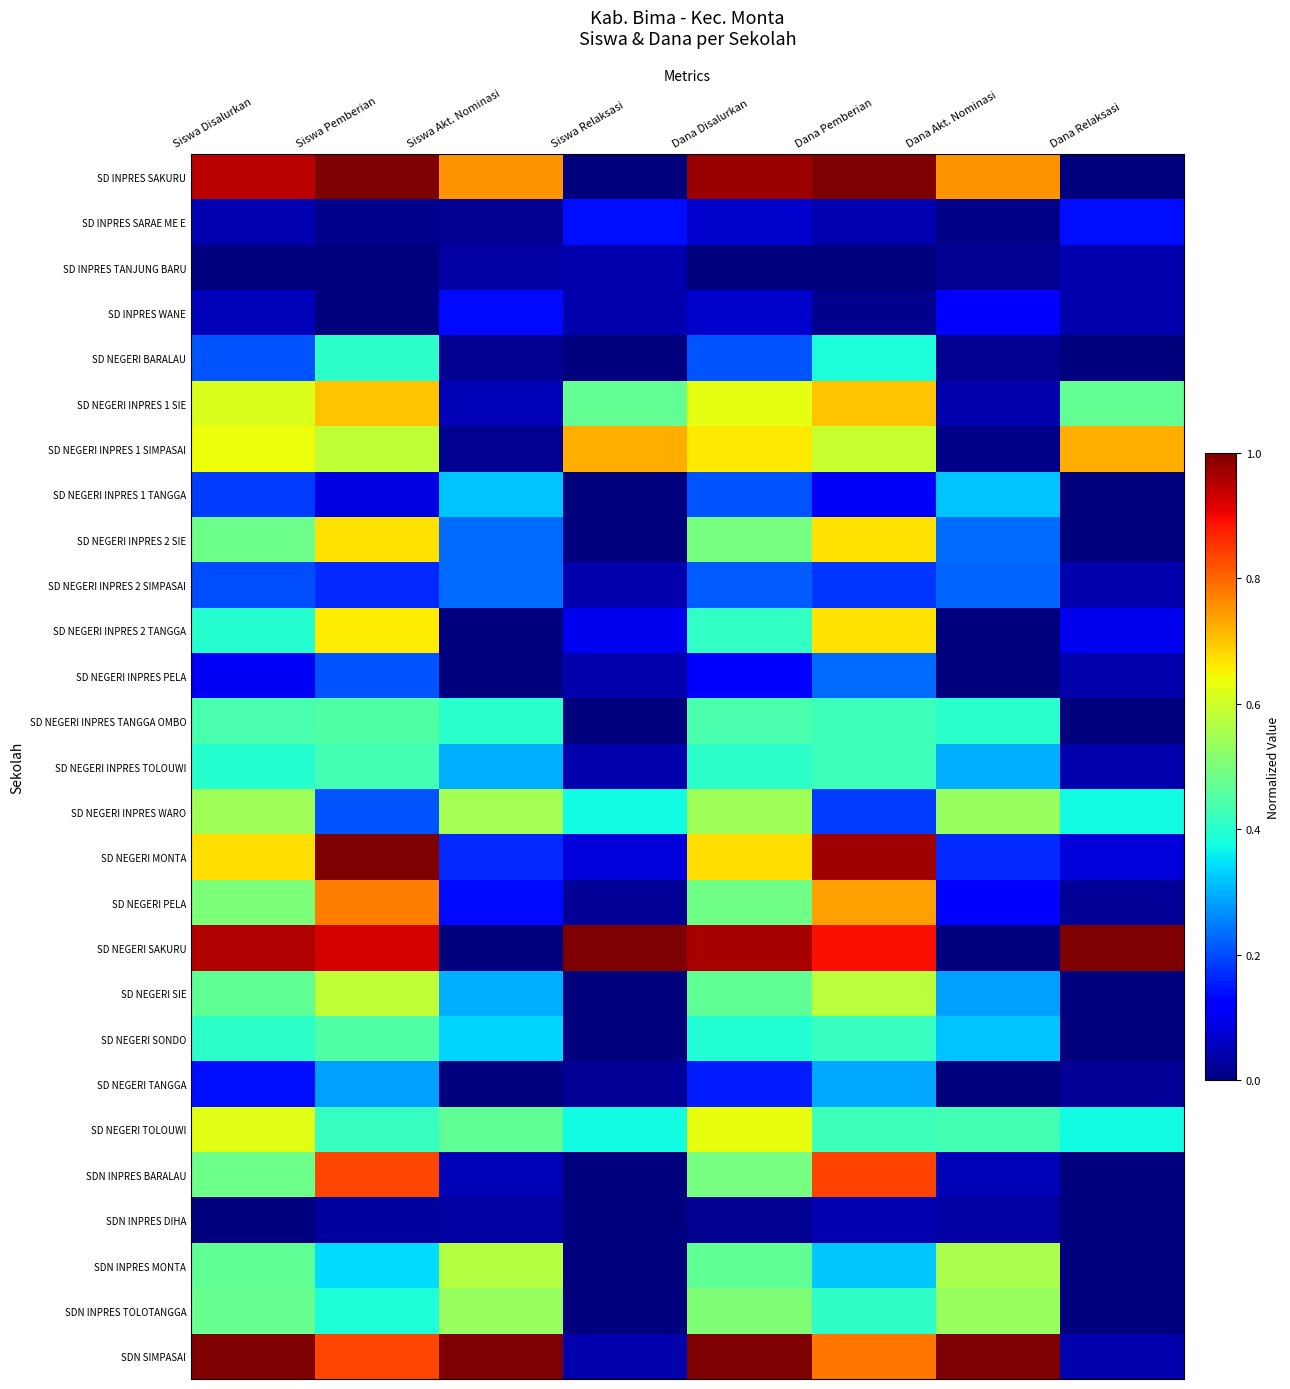

Reading right to left, what are all the values shown in this chart?

SD INPRES SAKURU: Dana Relaksasi=0.0	Dana Akt. Nominasi=0.8	Dana Pemberian=1.0	Dana Disalurkan=1.0	Siswa Relaksasi=0.0	Siswa Akt. Nominasi=0.8	Siswa Pemberian=1.0	Siswa Disalurkan=0.9
SD INPRES SARAE ME E: Dana Relaksasi=0.1	Dana Akt. Nominasi=0.0	Dana Pemberian=0.0	Dana Disalurkan=0.1	Siswa Relaksasi=0.1	Siswa Akt. Nominasi=0.0	Siswa Pemberian=0.0	Siswa Disalurkan=0.0
SD INPRES TANJUNG BARU: Dana Relaksasi=0.0	Dana Akt. Nominasi=0.0	Dana Pemberian=0.0	Dana Disalurkan=0.0	Siswa Relaksasi=0.0	Siswa Akt. Nominasi=0.0	Siswa Pemberian=0.0	Siswa Disalurkan=0.0
SD INPRES WANE: Dana Relaksasi=0.0	Dana Akt. Nominasi=0.1	Dana Pemberian=0.0	Dana Disalurkan=0.1	Siswa Relaksasi=0.0	Siswa Akt. Nominasi=0.1	Siswa Pemberian=0.0	Siswa Disalurkan=0.1
SD NEGERI BARALAU: Dana Relaksasi=0.0	Dana Akt. Nominasi=0.0	Dana Pemberian=0.4	Dana Disalurkan=0.2	Siswa Relaksasi=0.0	Siswa Akt. Nominasi=0.0	Siswa Pemberian=0.4	Siswa Disalurkan=0.2
SD NEGERI INPRES 1 SIE: Dana Relaksasi=0.5	Dana Akt. Nominasi=0.0	Dana Pemberian=0.7	Dana Disalurkan=0.6	Siswa Relaksasi=0.5	Siswa Akt. Nominasi=0.1	Siswa Pemberian=0.7	Siswa Disalurkan=0.6
SD NEGERI INPRES 1 SIMPASAI: Dana Relaksasi=0.7	Dana Akt. Nominasi=0.0	Dana Pemberian=0.6	Dana Disalurkan=0.7	Siswa Relaksasi=0.7	Siswa Akt. Nominasi=0.0	Siswa Pemberian=0.6	Siswa Disalurkan=0.6
SD NEGERI INPRES 1 TANGGA: Dana Relaksasi=0.0	Dana Akt. Nominasi=0.3	Dana Pemberian=0.1	Dana Disalurkan=0.2	Siswa Relaksasi=0.0	Siswa Akt. Nominasi=0.3	Siswa Pemberian=0.1	Siswa Disalurkan=0.2
SD NEGERI INPRES 2 SIE: Dana Relaksasi=0.0	Dana Akt. Nominasi=0.2	Dana Pemberian=0.7	Dana Disalurkan=0.5	Siswa Relaksasi=0.0	Siswa Akt. Nominasi=0.2	Siswa Pemberian=0.7	Siswa Disalurkan=0.5
SD NEGERI INPRES 2 SIMPASAI: Dana Relaksasi=0.0	Dana Akt. Nominasi=0.2	Dana Pemberian=0.2	Dana Disalurkan=0.2	Siswa Relaksasi=0.0	Siswa Akt. Nominasi=0.2	Siswa Pemberian=0.2	Siswa Disalurkan=0.2
SD NEGERI INPRES 2 TANGGA: Dana Relaksasi=0.1	Dana Akt. Nominasi=0.0	Dana Pemberian=0.7	Dana Disalurkan=0.4	Siswa Relaksasi=0.1	Siswa Akt. Nominasi=0.0	Siswa Pemberian=0.7	Siswa Disalurkan=0.4
SD NEGERI INPRES PELA: Dana Relaksasi=0.0	Dana Akt. Nominasi=0.0	Dana Pemberian=0.2	Dana Disalurkan=0.1	Siswa Relaksasi=0.0	Siswa Akt. Nominasi=0.0	Siswa Pemberian=0.2	Siswa Disalurkan=0.1
SD NEGERI INPRES TANGGA OMBO: Dana Relaksasi=0.0	Dana Akt. Nominasi=0.4	Dana Pemberian=0.4	Dana Disalurkan=0.4	Siswa Relaksasi=0.0	Siswa Akt. Nominasi=0.4	Siswa Pemberian=0.4	Siswa Disalurkan=0.4
SD NEGERI INPRES TOLOUWI: Dana Relaksasi=0.0	Dana Akt. Nominasi=0.3	Dana Pemberian=0.4	Dana Disalurkan=0.4	Siswa Relaksasi=0.0	Siswa Akt. Nominasi=0.3	Siswa Pemberian=0.4	Siswa Disalurkan=0.4
SD NEGERI INPRES WARO: Dana Relaksasi=0.4	Dana Akt. Nominasi=0.5	Dana Pemberian=0.2	Dana Disalurkan=0.5	Siswa Relaksasi=0.4	Siswa Akt. Nominasi=0.6	Siswa Pemberian=0.2	Siswa Disalurkan=0.5
SD NEGERI MONTA: Dana Relaksasi=0.1	Dana Akt. Nominasi=0.2	Dana Pemberian=1.0	Dana Disalurkan=0.7	Siswa Relaksasi=0.1	Siswa Akt. Nominasi=0.2	Siswa Pemberian=1.0	Siswa Disalurkan=0.7
SD NEGERI PELA: Dana Relaksasi=0.0	Dana Akt. Nominasi=0.1	Dana Pemberian=0.7	Dana Disalurkan=0.5	Siswa Relaksasi=0.0	Siswa Akt. Nominasi=0.1	Siswa Pemberian=0.8	Siswa Disalurkan=0.5
SD NEGERI SAKURU: Dana Relaksasi=1.0	Dana Akt. Nominasi=0.0	Dana Pemberian=0.9	Dana Disalurkan=1.0	Siswa Relaksasi=1.0	Siswa Akt. Nominasi=0.0	Siswa Pemberian=0.9	Siswa Disalurkan=1.0
SD NEGERI SIE: Dana Relaksasi=0.0	Dana Akt. Nominasi=0.3	Dana Pemberian=0.6	Dana Disalurkan=0.5	Siswa Relaksasi=0.0	Siswa Akt. Nominasi=0.3	Siswa Pemberian=0.6	Siswa Disalurkan=0.5
SD NEGERI SONDO: Dana Relaksasi=0.0	Dana Akt. Nominasi=0.3	Dana Pemberian=0.4	Dana Disalurkan=0.4	Siswa Relaksasi=0.0	Siswa Akt. Nominasi=0.3	Siswa Pemberian=0.4	Siswa Disalurkan=0.4
SD NEGERI TANGGA: Dana Relaksasi=0.0	Dana Akt. Nominasi=0.0	Dana Pemberian=0.3	Dana Disalurkan=0.2	Siswa Relaksasi=0.0	Siswa Akt. Nominasi=0.0	Siswa Pemberian=0.3	Siswa Disalurkan=0.1
SD NEGERI TOLOUWI: Dana Relaksasi=0.4	Dana Akt. Nominasi=0.4	Dana Pemberian=0.4	Dana Disalurkan=0.6	Siswa Relaksasi=0.4	Siswa Akt. Nominasi=0.5	Siswa Pemberian=0.4	Siswa Disalurkan=0.6
SDN INPRES BARALAU: Dana Relaksasi=0.0	Dana Akt. Nominasi=0.1	Dana Pemberian=0.8	Dana Disalurkan=0.5	Siswa Relaksasi=0.0	Siswa Akt. Nominasi=0.1	Siswa Pemberian=0.8	Siswa Disalurkan=0.5
SDN INPRES DIHA: Dana Relaksasi=0.0	Dana Akt. Nominasi=0.0	Dana Pemberian=0.0	Dana Disalurkan=0.0	Siswa Relaksasi=0.0	Siswa Akt. Nominasi=0.0	Siswa Pemberian=0.0	Siswa Disalurkan=0.0
SDN INPRES MONTA: Dana Relaksasi=0.0	Dana Akt. Nominasi=0.6	Dana Pemberian=0.3	Dana Disalurkan=0.5	Siswa Relaksasi=0.0	Siswa Akt. Nominasi=0.6	Siswa Pemberian=0.3	Siswa Disalurkan=0.5
SDN INPRES TOLOTANGGA: Dana Relaksasi=0.0	Dana Akt. Nominasi=0.5	Dana Pemberian=0.4	Dana Disalurkan=0.5	Siswa Relaksasi=0.0	Siswa Akt. Nominasi=0.5	Siswa Pemberian=0.4	Siswa Disalurkan=0.5
SDN SIMPASAI: Dana Relaksasi=0.0	Dana Akt. Nominasi=1.0	Dana Pemberian=0.8	Dana Disalurkan=1.0	Siswa Relaksasi=0.0	Siswa Akt. Nominasi=1.0	Siswa Pemberian=0.8	Siswa Disalurkan=1.0